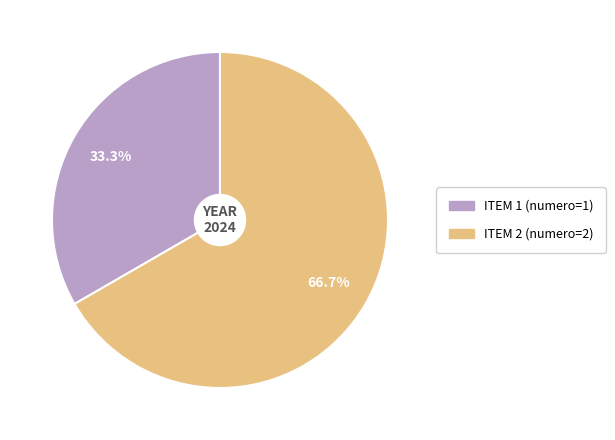

How many segments does this pie chart have?

2